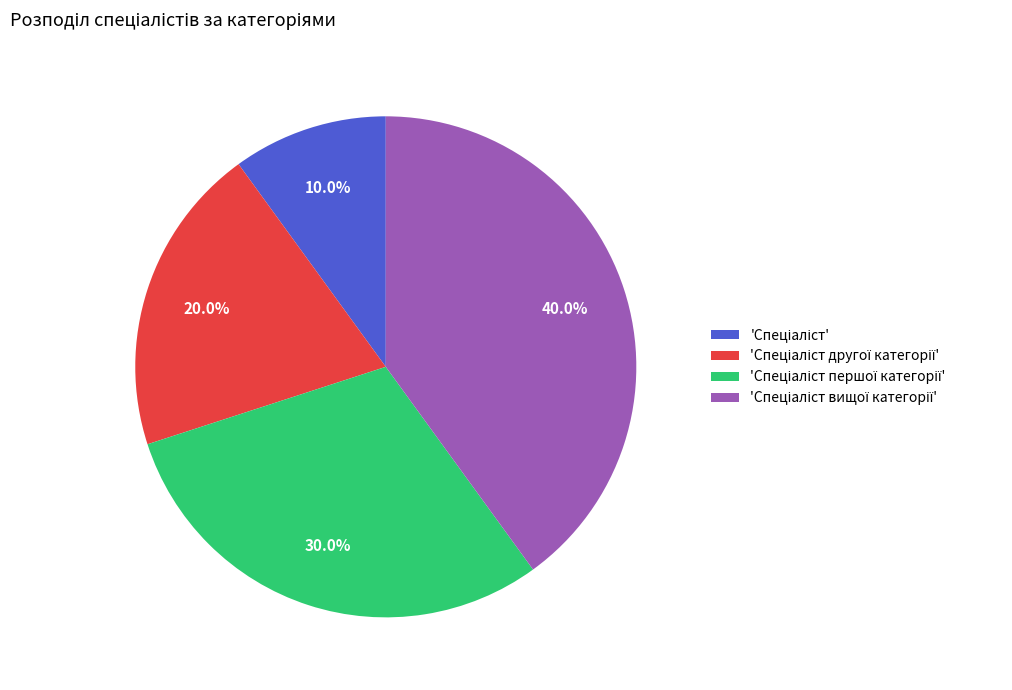

Is there any slice that represents more than half of the pie?

No